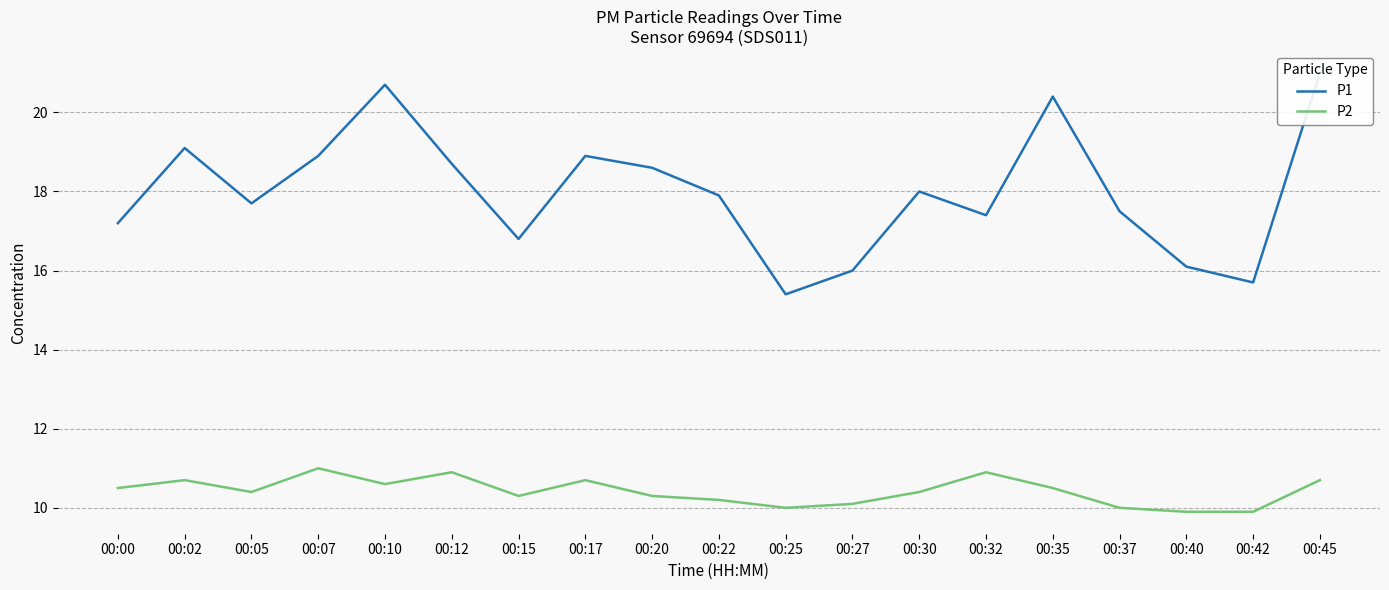

What is the value of the P2 point at the 7th from the left?

10.3